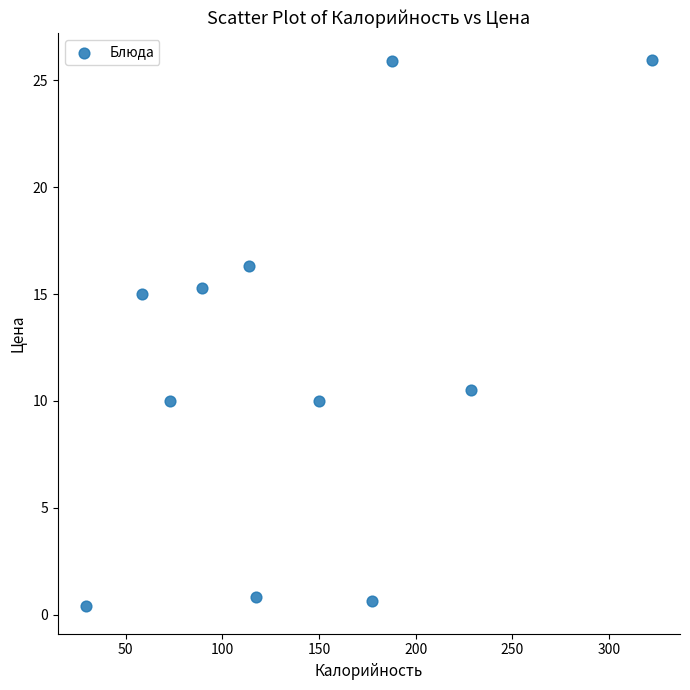

What Y value in the scatter plot is closest to 13?

15.0